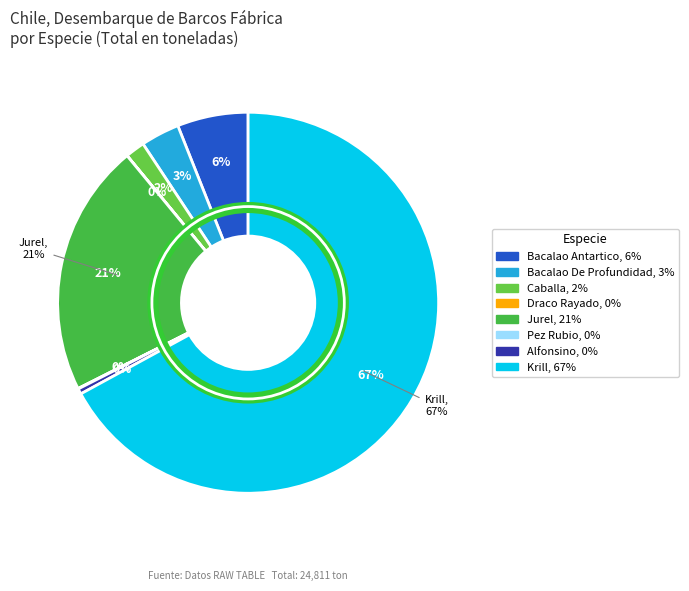

How many segments does this pie chart have?

8